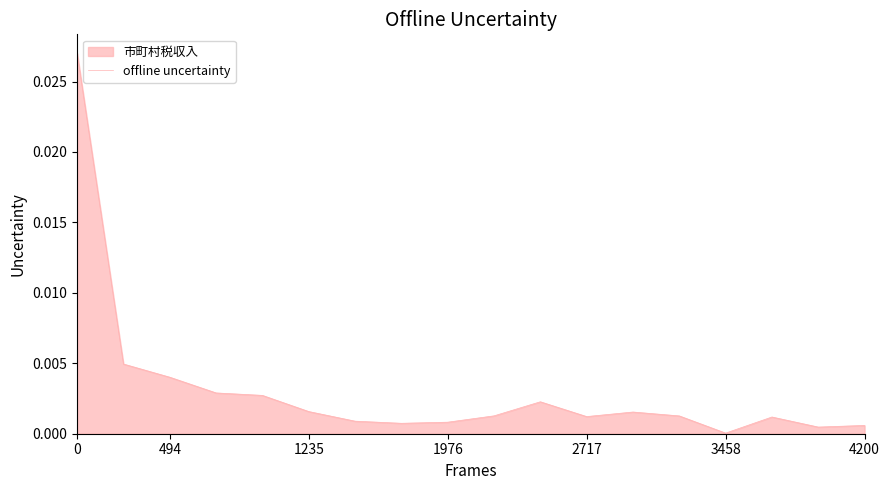

Does the chart display data point markers on the line(s)?

No